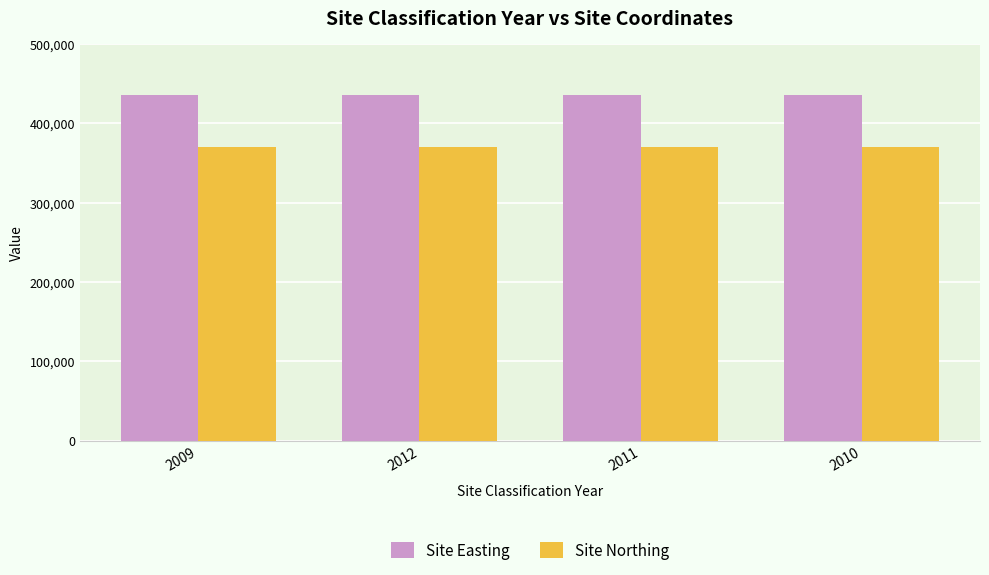

How many groups of bars are there?

4